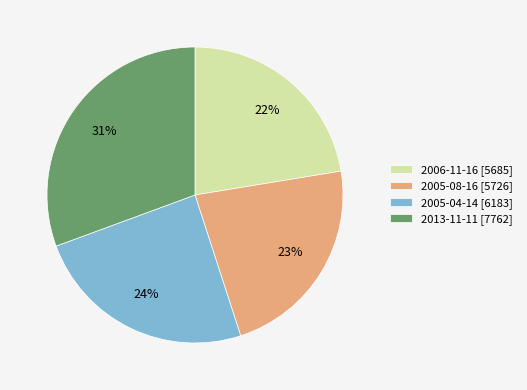

Which has a higher value, 2005-04-14 [6183] or 2013-11-11 [7762]?

2013-11-11 [7762]